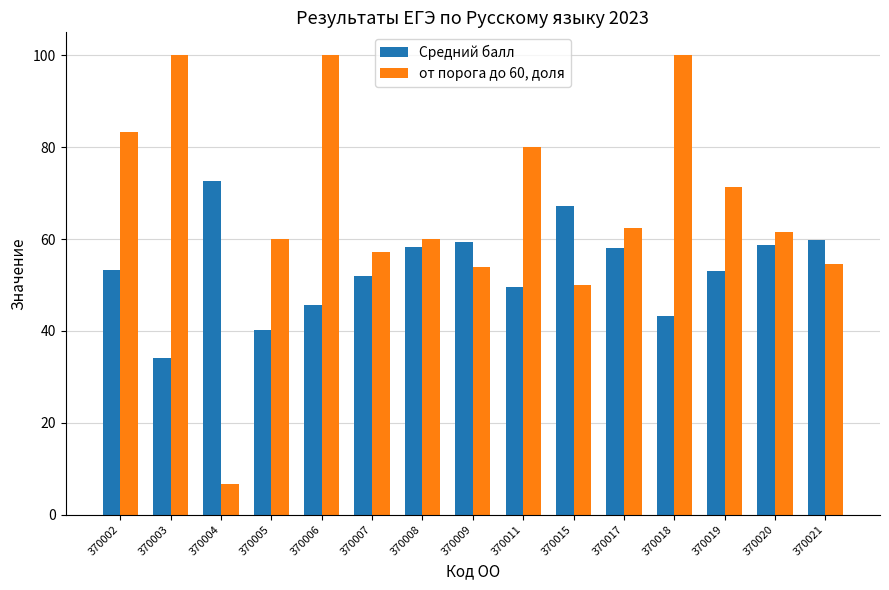

The от порога до 60, доля series shows 83.4 at 370020. True or false?

False